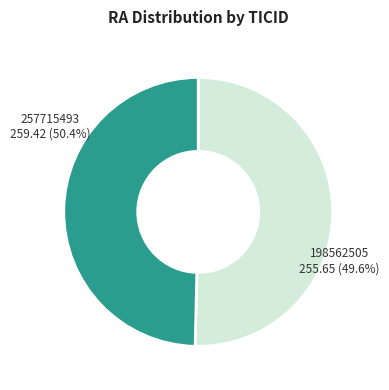

Combined, do 257715493 and 198562505 account for over 50%?

Yes